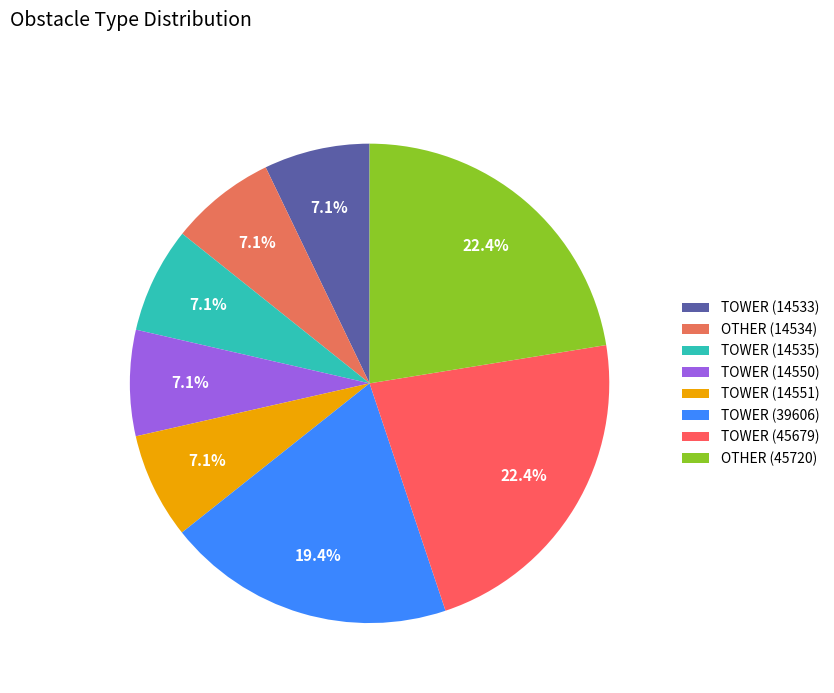

What percentage is NOT represented by TOWER (39606)?

80.6%